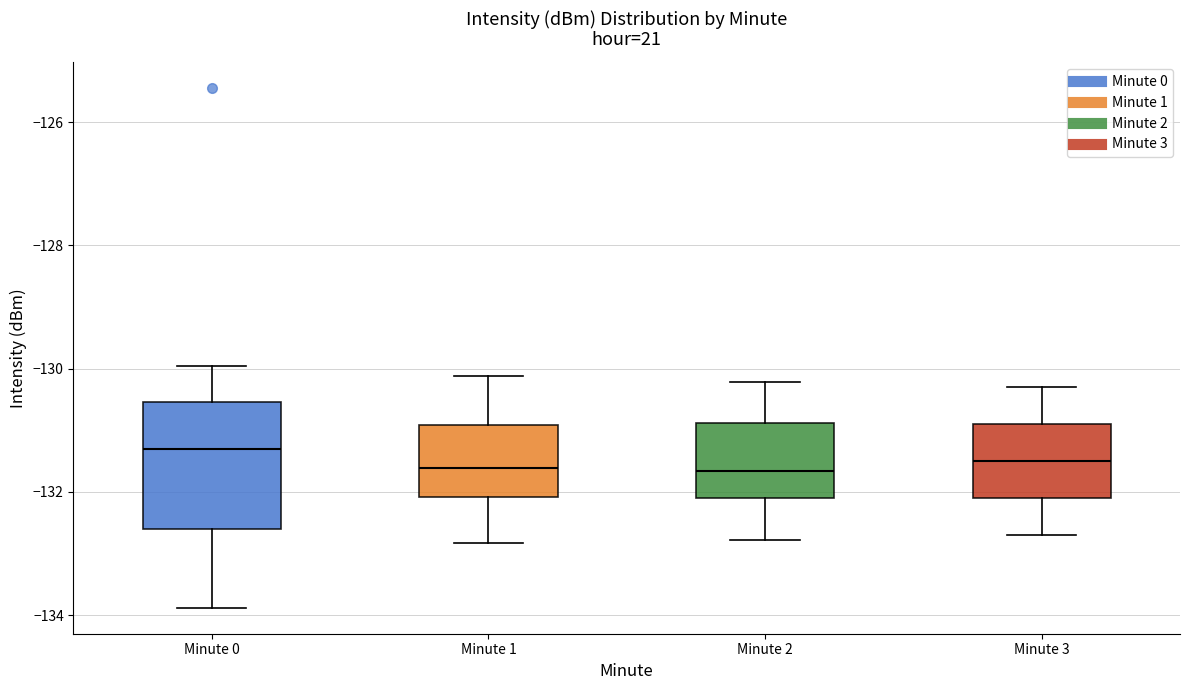

Where is the upper edge of the box for Minute 2 on the y-axis? The values are not printed on the chart, so give them approximately, as read against the axis.

-130.8